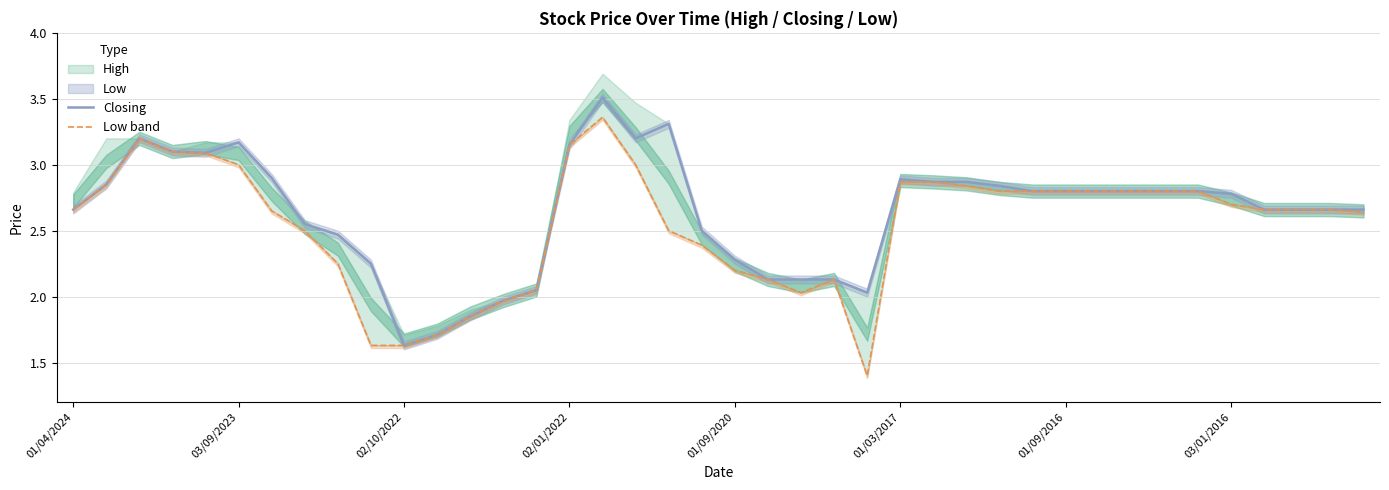

True or false: Closing and Low band intersect in this chart.

False